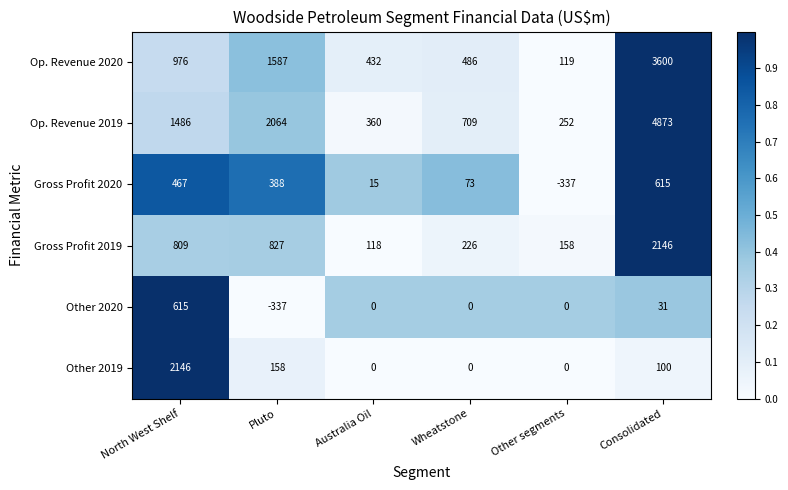

At which category is the sum across all series the highest?

Consolidated